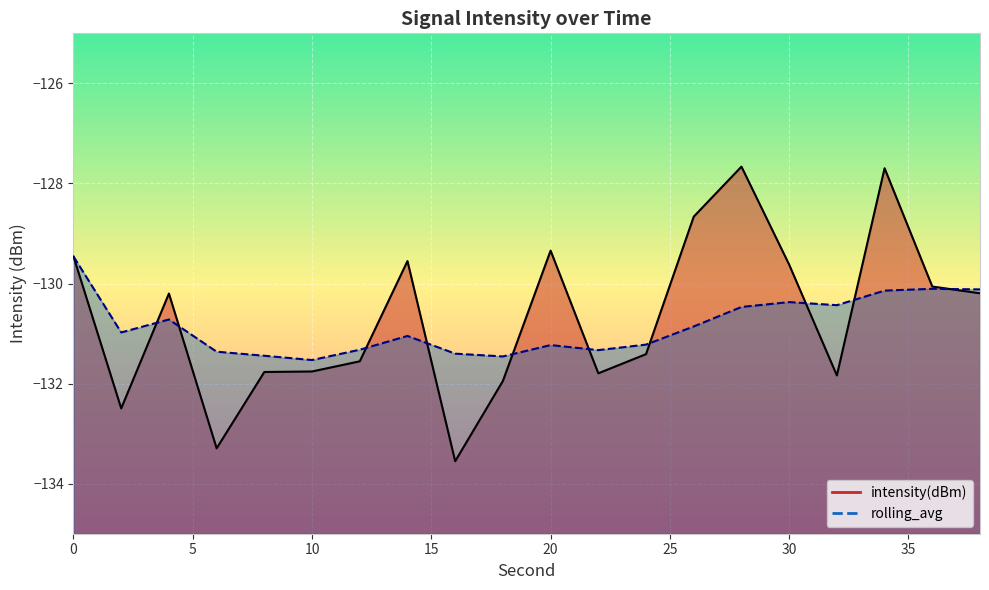

Which series has the largest range (max minus min)?

intensity(dBm)